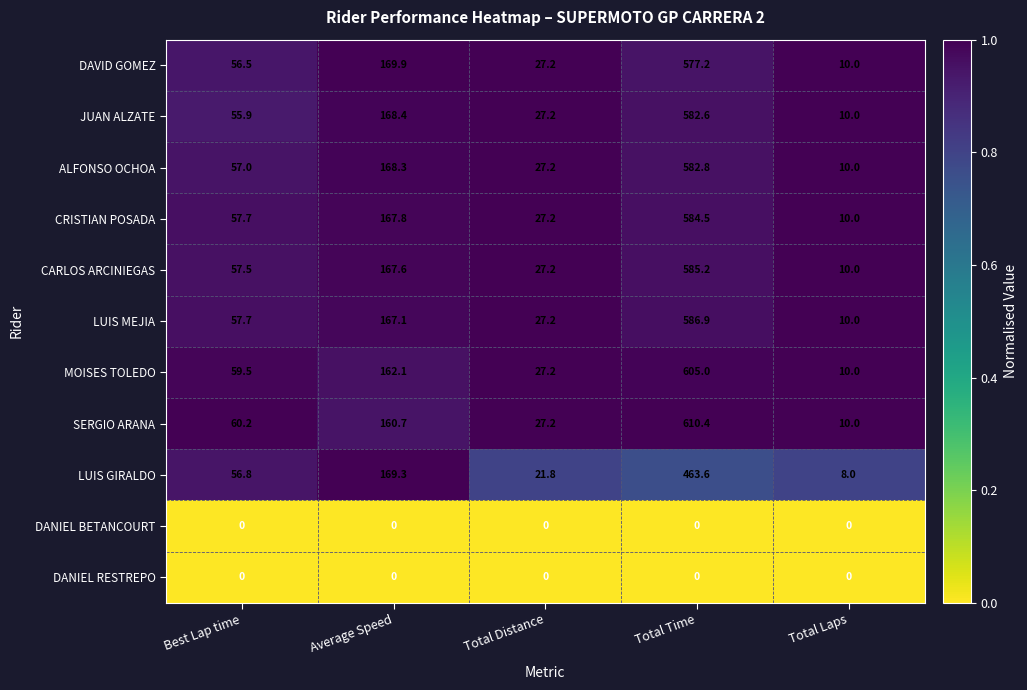

What is the difference between the maximum and minimum values in the LUIS GIRALDO series?

455.6